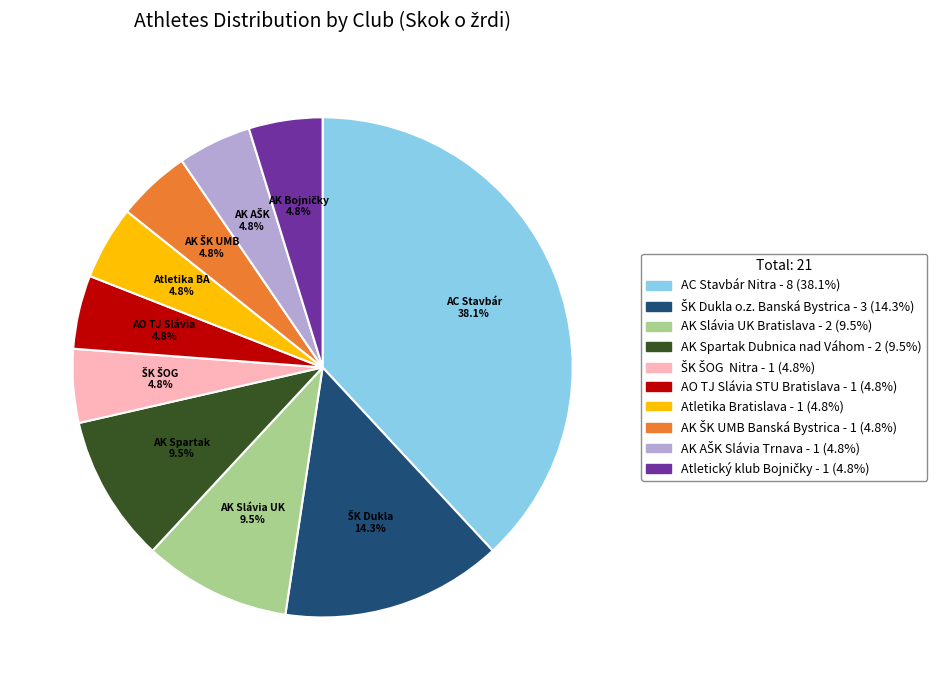

Is there any slice that represents more than half of the pie?

No